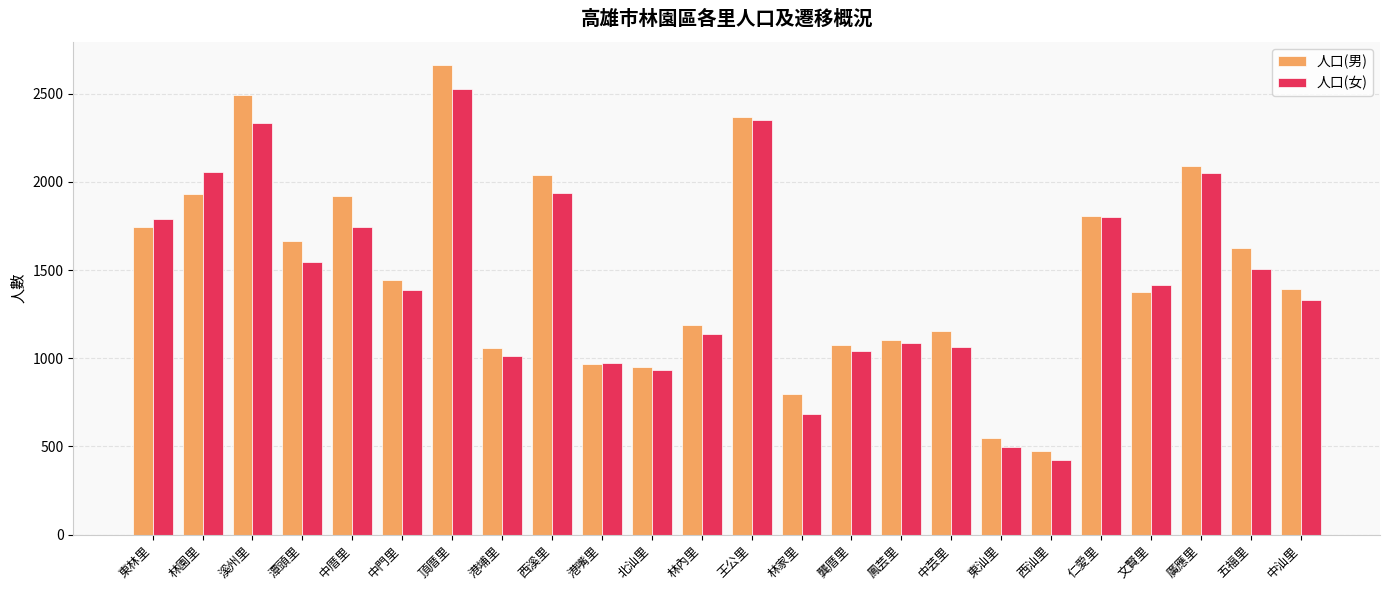

At which label does 人口(女) reach its peak?

頂厝里